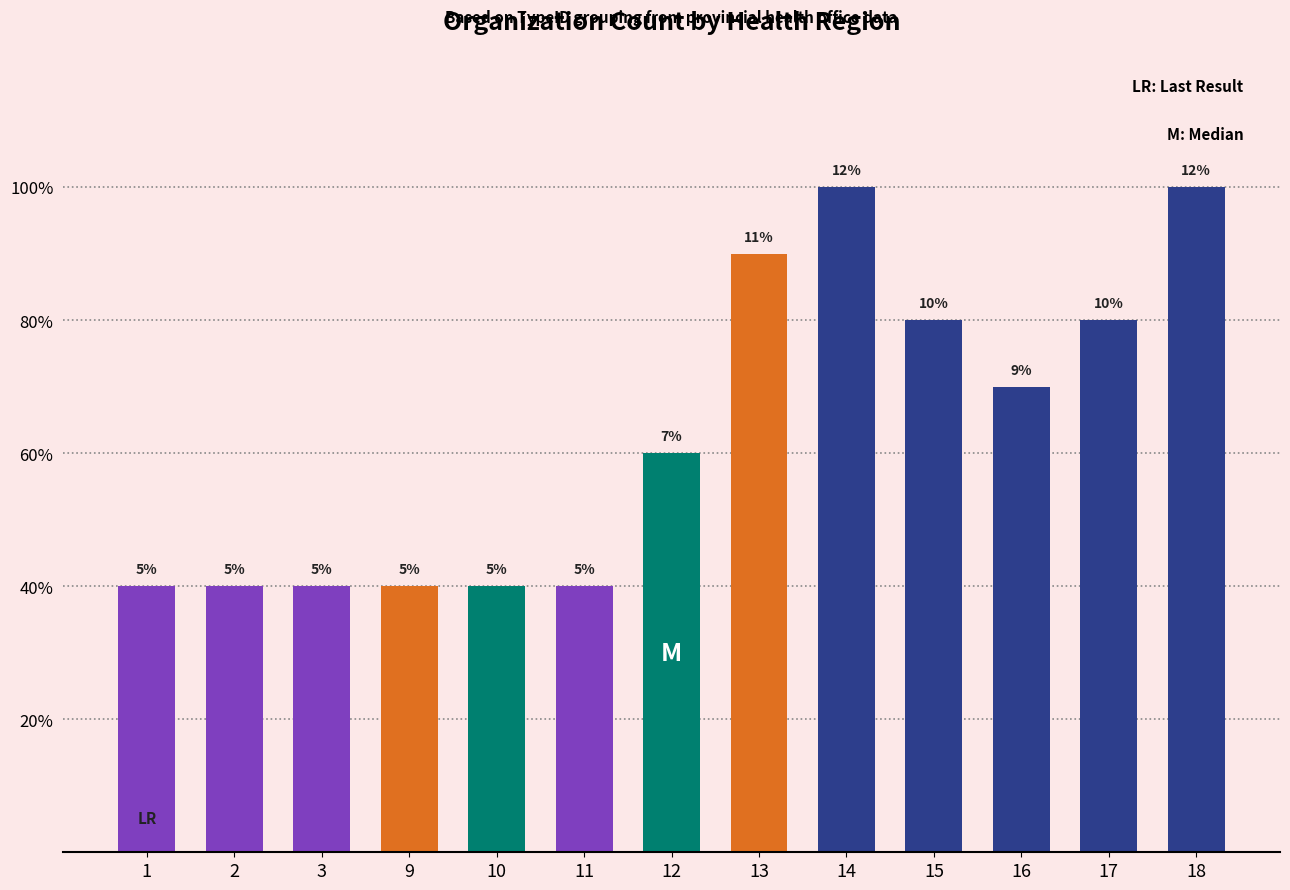

Reading right to left, list all the values displayed in this chart.

18=10	17=8	16=7	15=8	14=10	13=9	12=6	11=4	10=4	9=4	3=4	2=4	1=4